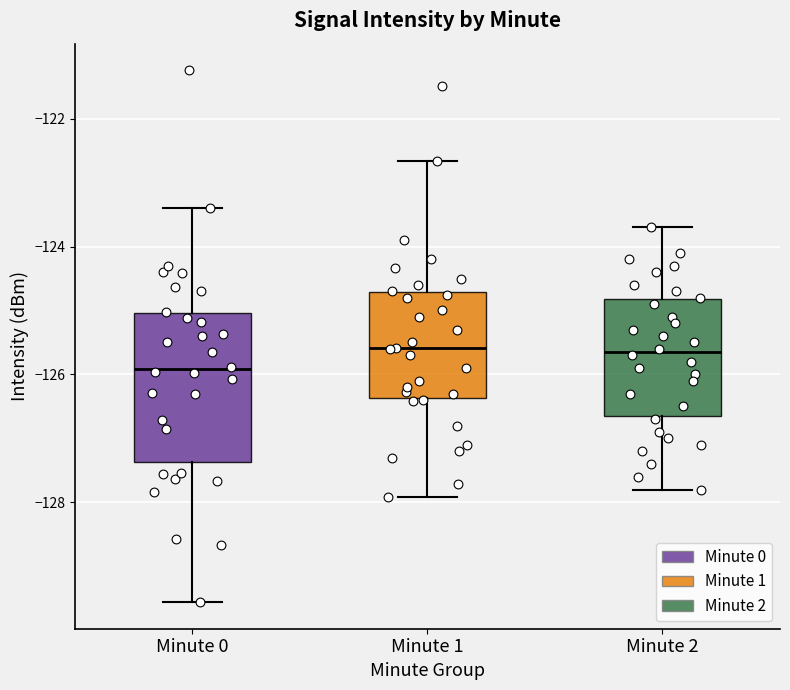

Reading left to right, read every box against the y-axis: the position of its median line, the range the box covers, and the ends of its whiskers. The values are not printed on the chart, so give them approximately, as read against the axis.

Minute 0: median -126.0, box -127.4 to -125.0, whiskers -129.6 to -123.4
Minute 1: median -125.6, box -126.4 to -124.8, whiskers -128.0 to -122.6
Minute 2: median -125.6, box -126.6 to -124.8, whiskers -127.8 to -123.6